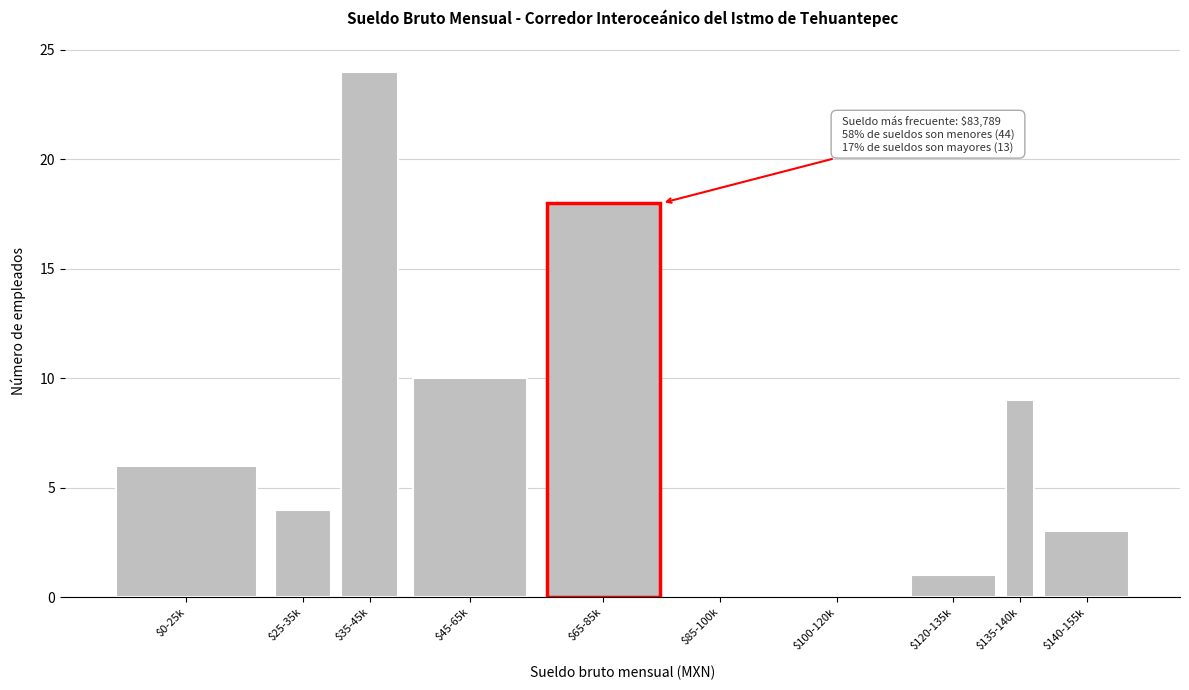

What is the sum of all values?

75